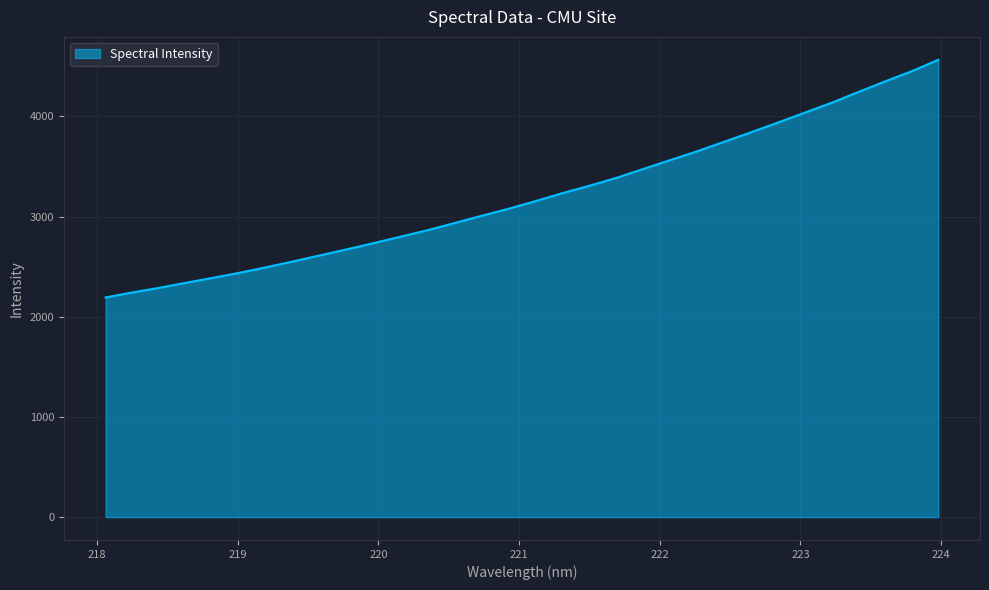

What is the difference between the maximum and minimum values?

2372.2